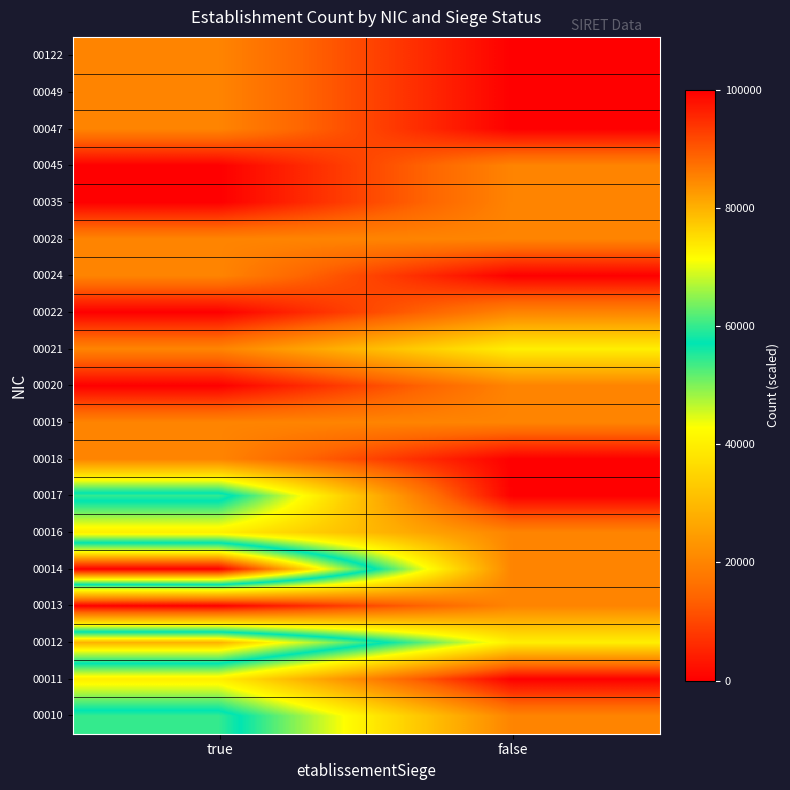

Rank the series at true from highest to lowest value.

00014, 00012, 00010, 00017, 00011, 00016, 00018, 00019, 00021, 00024, 00028, 00047, 00049, 00122, 00013, 00020, 00022, 00035, 00045